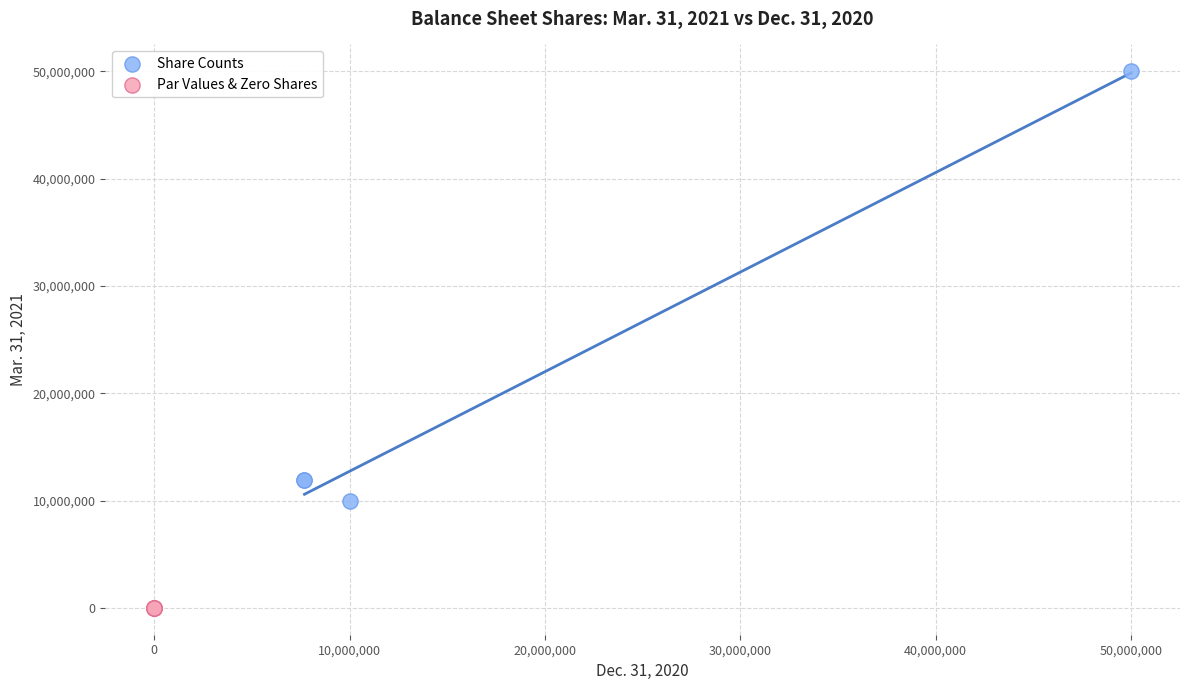

Which series reaches the maximum Y coordinate?

Share Counts